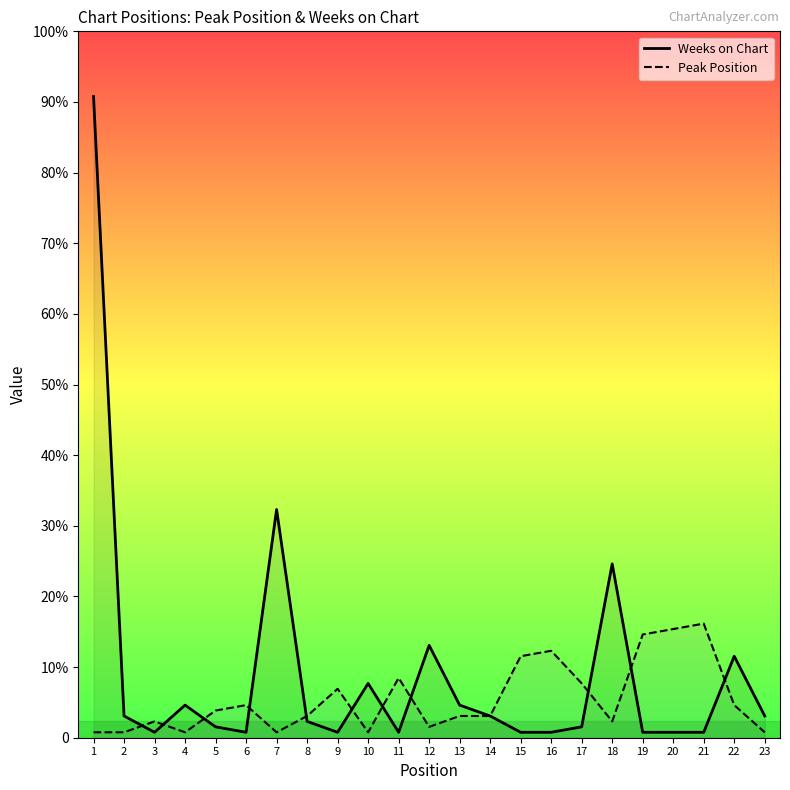

After their last crossing, which series has the higher values: Peak Position or Weeks on Chart?

Weeks on Chart